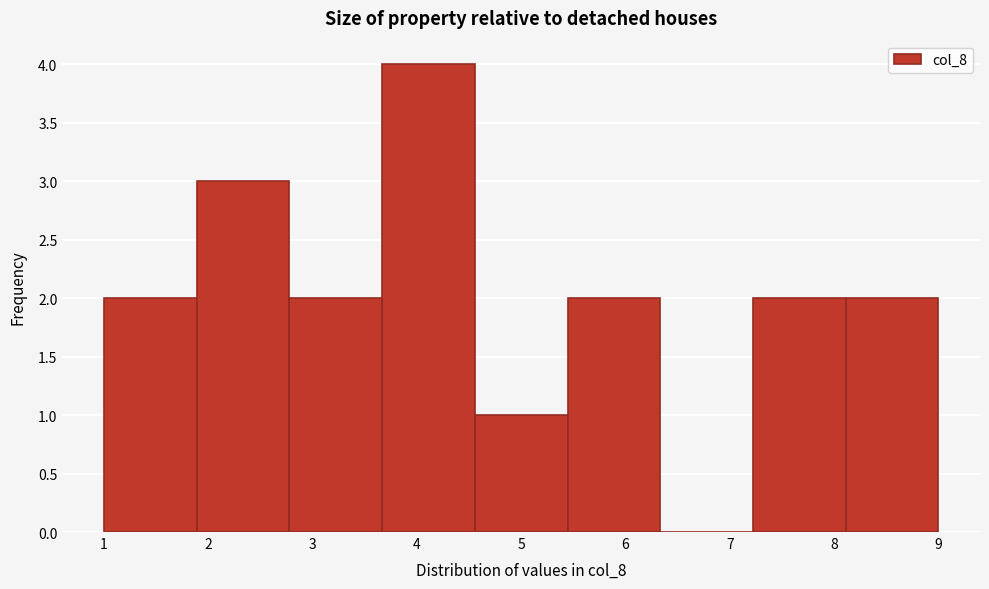

Reading left to right, transcribe this chart: for each bar, give the range it covers on the x-axis and its height. Neither the bar edges nor the heights are printed on the chart, so give them approximately, as read against the axes.

1.0 to 1.9: 2
1.9 to 2.8: 3
2.8 to 3.7: 2
3.7 to 4.6: 4
4.6 to 5.4: 1
5.4 to 6.3: 2
6.3 to 7.2: 0
7.2 to 8.1: 2
8.1 to 9.0: 2